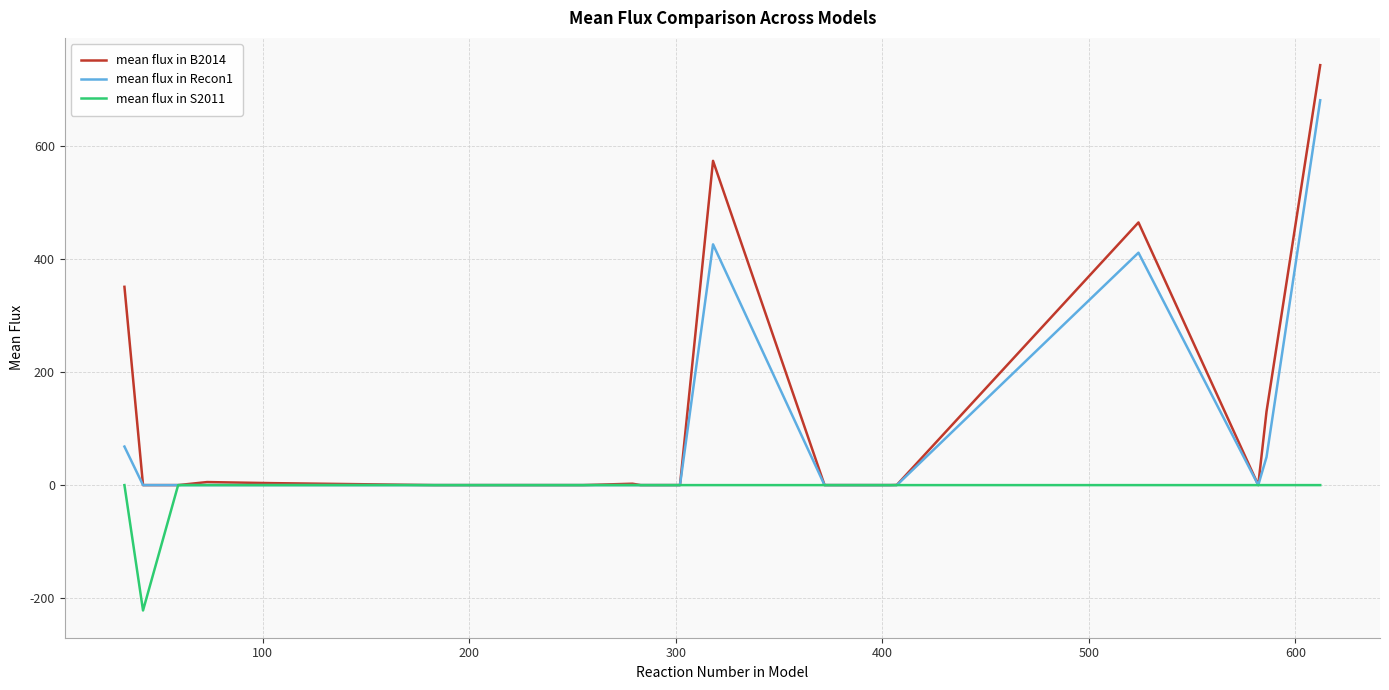

Rank the series by their average value, from lowest to highest.

mean flux in S2011, mean flux in Recon1, mean flux in B2014